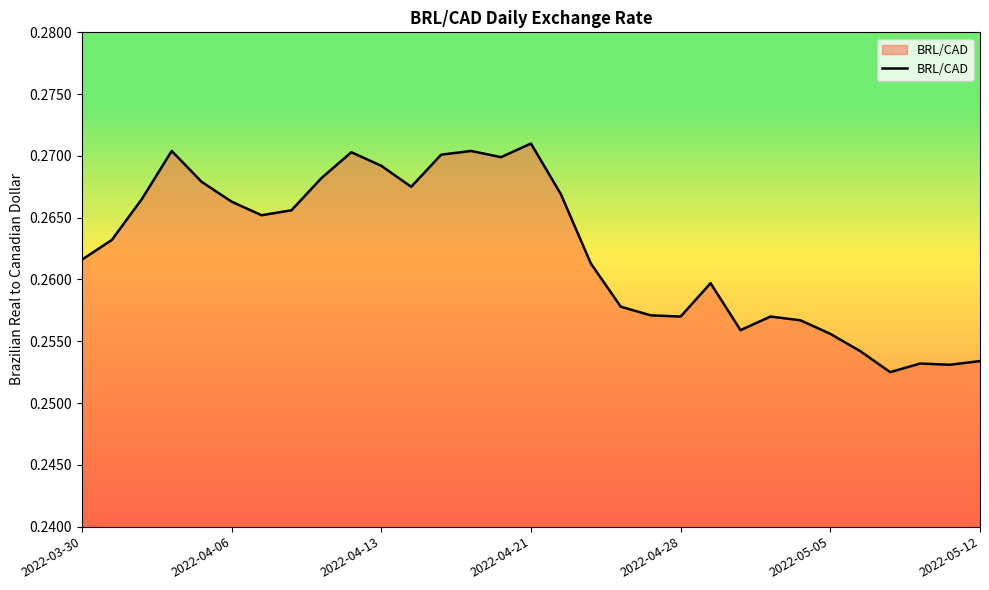

Reading right to left, transcribe all the data shown in this chart.

0.3	0.3	0.3	0.3	0.3	0.3	0.3	0.3	0.3	0.3	0.3	0.3	0.3	0.3	0.3	0.3	0.3	0.3	0.3	0.3	0.3	0.3	0.3	0.3	0.3	0.3	0.3	0.3	0.3	0.3	0.3